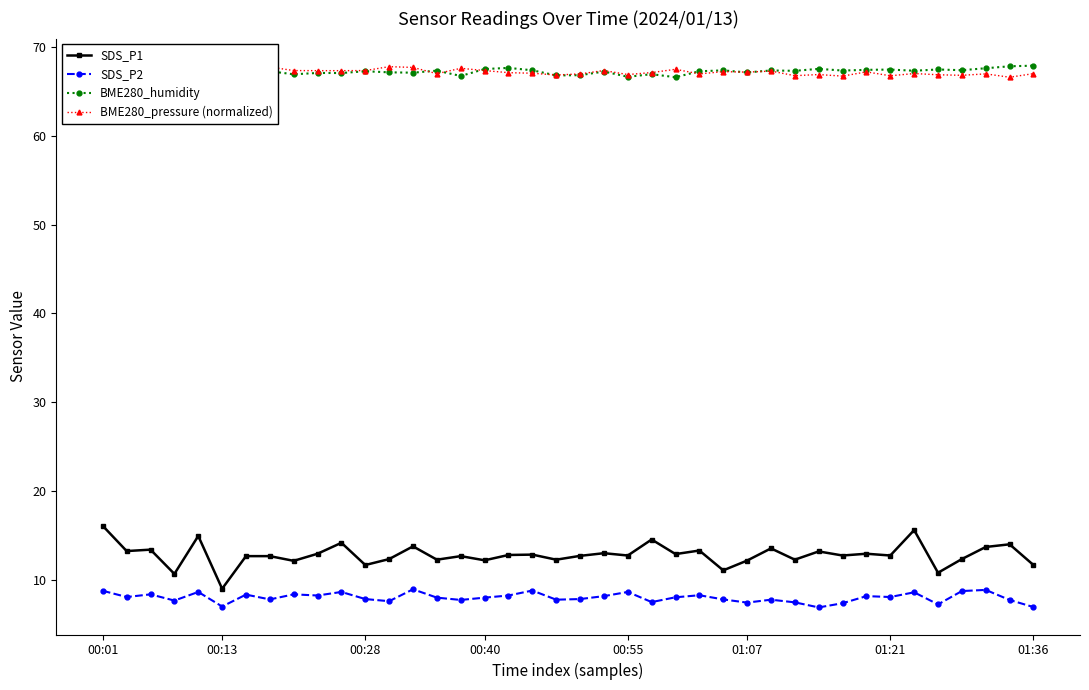

How many categories are shown in the chart?

40